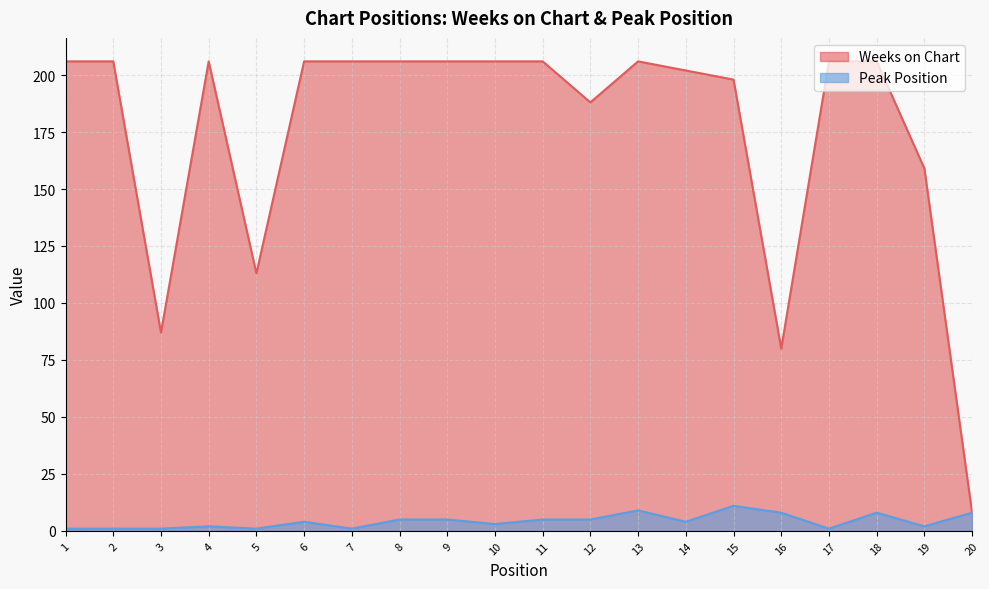

What is the greatest value displayed?

206